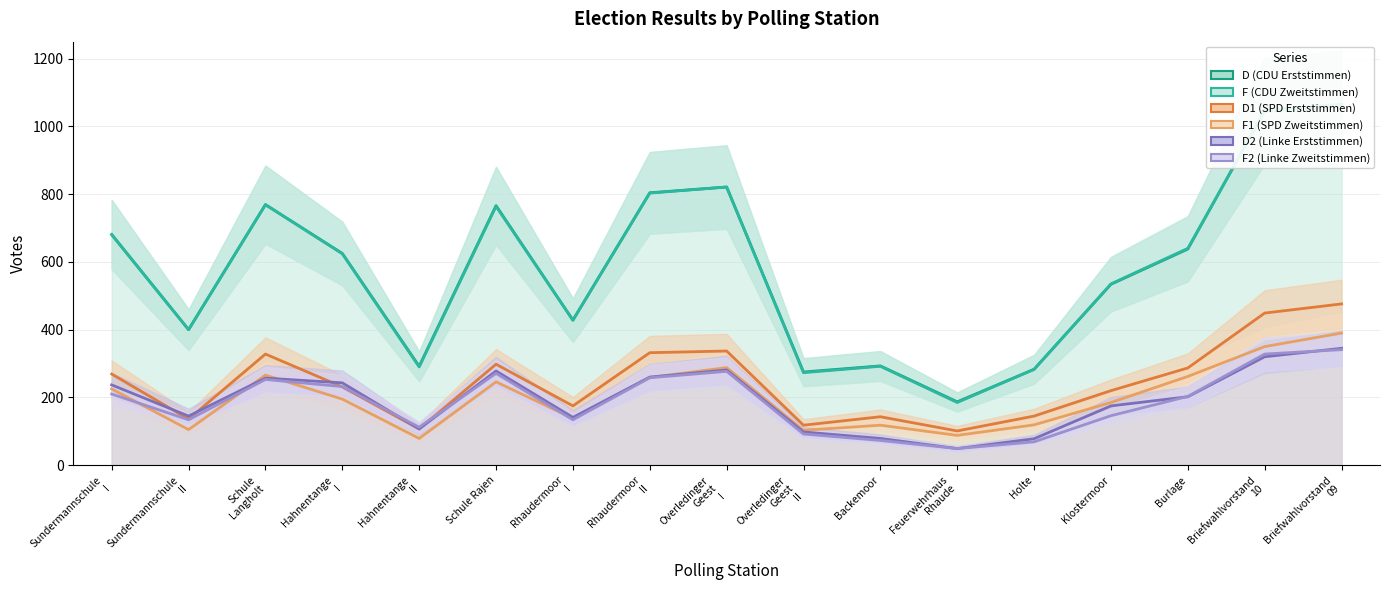

What is the difference between the second highest and second lowest values in the F2 (Linke Zweitstimmen) series?

259